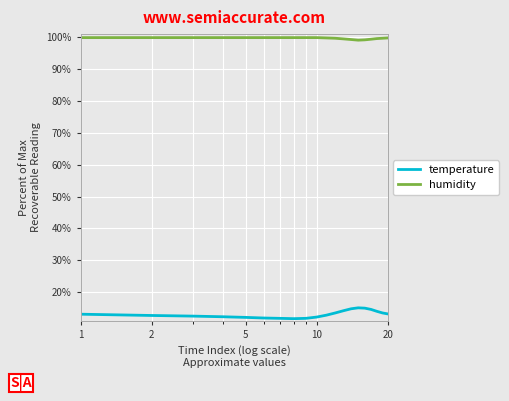

Which series has the largest total across all categories?

humidity